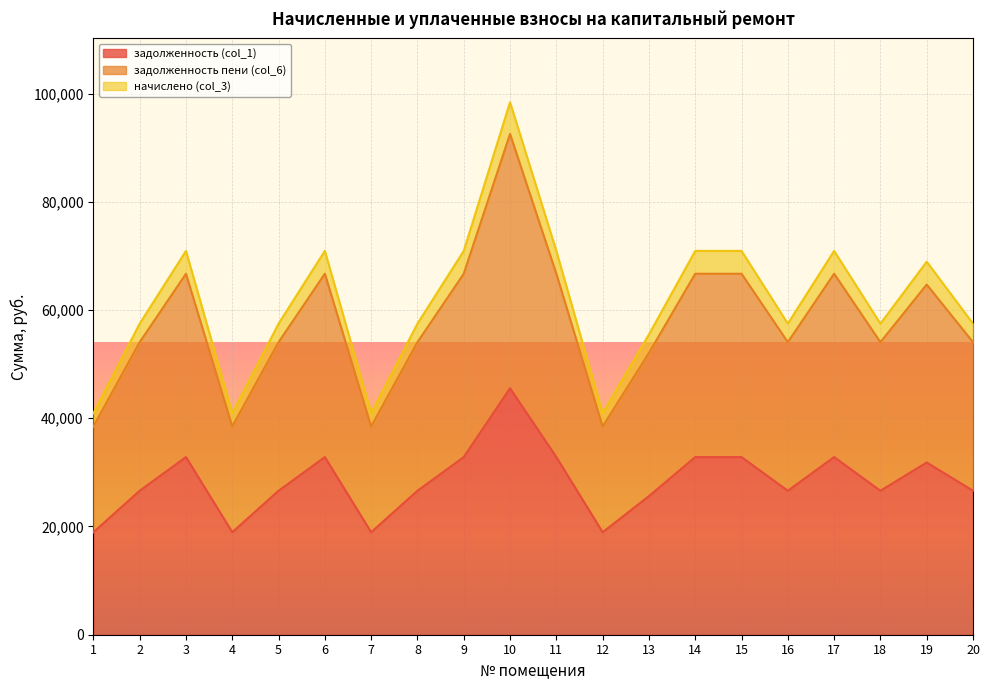

True or false: начислено (col_3) and задолженность пени (col_6) cross at least once.

False